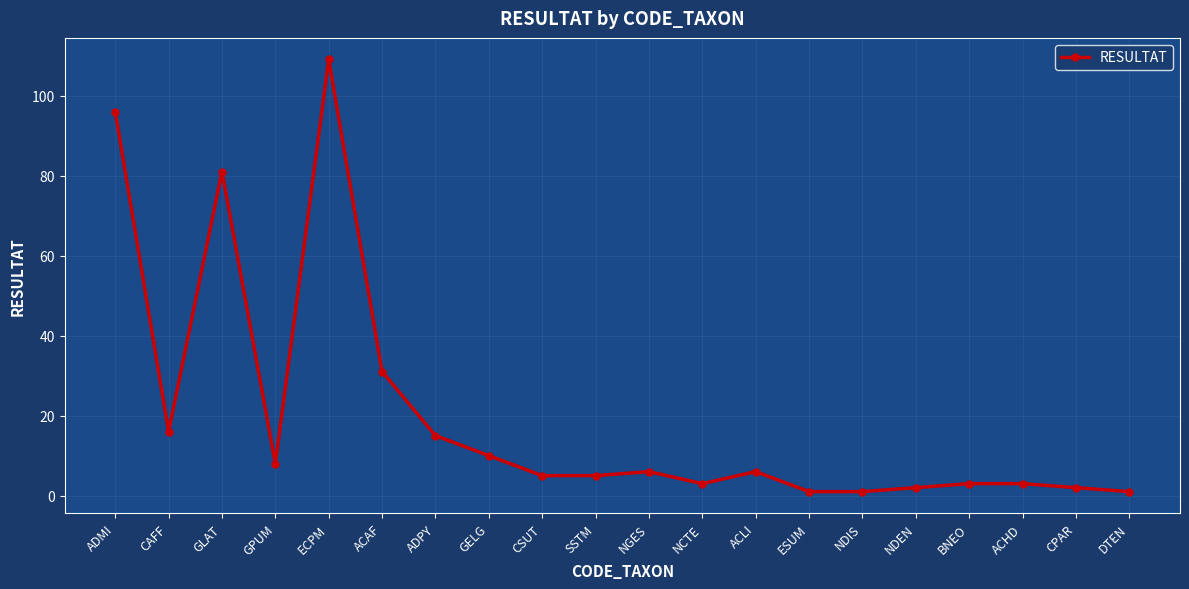

What is the sum of all values?

404